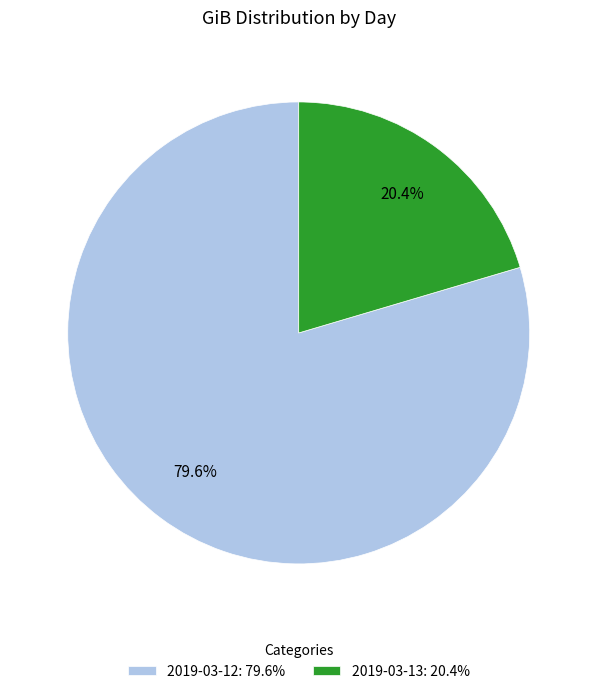

To the nearest percent, what is the combined percentage of 2019-03-12 and 2019-03-13?

100%